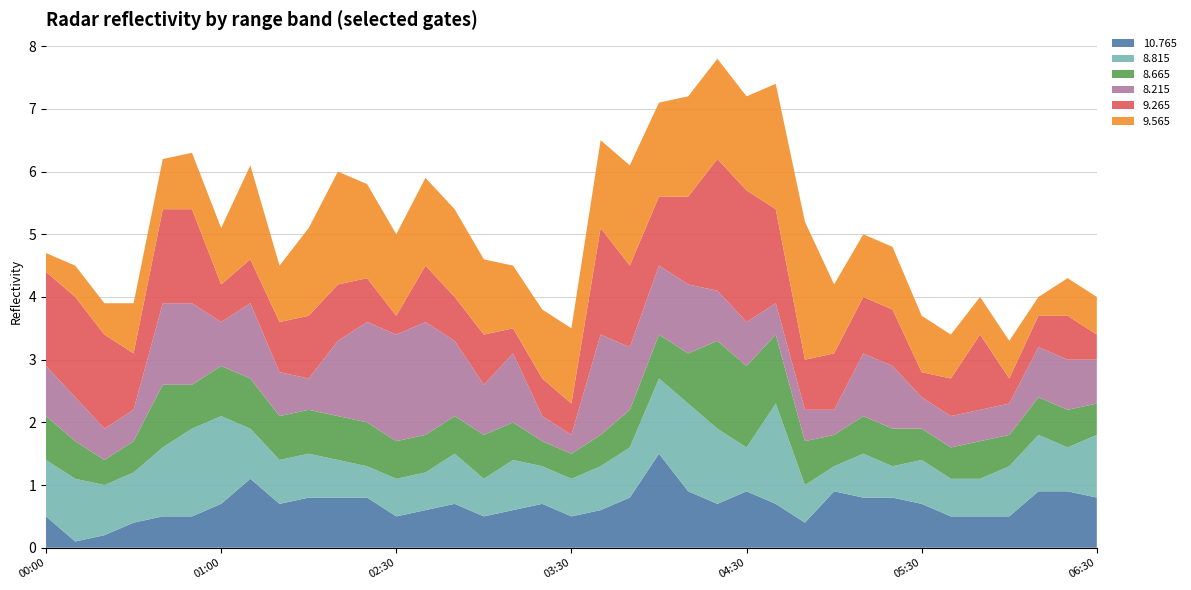

Reading right to left, what are all the values shown in this chart?

 10.765: 2005/07/06 06:30=0.8	2005/07/06 06:20=0.9	2005/07/06 06:10=0.9	2005/07/06 06:00=0.5	2005/07/06 05:50=0.5	2005/07/06 05:40=0.5	2005/07/06 05:30=0.7	2005/07/06 05:20=0.8	2005/07/06 05:10=0.8	2005/07/06 05:00=0.9	2005/07/06 04:50=0.4	2005/07/06 04:40=0.7	2005/07/06 04:30=0.9	2005/07/06 04:20=0.7	2005/07/06 04:10=0.9	2005/07/06 04:00=1.5	2005/07/06 03:50=0.8	2005/07/06 03:40=0.6	2005/07/06 03:30=0.5	2005/07/06 03:20=0.7	2005/07/06 03:10=0.6	2005/07/06 03:00=0.5	2005/07/06 02:50=0.7	2005/07/06 02:40=0.6	2005/07/06 02:30=0.5	2005/07/06 02:20=0.8	2005/07/06 02:10=0.8	2005/07/06 02:00=0.8	2005/07/06 01:20=0.7	2005/07/06 01:10=1.1	2005/07/06 01:00=0.7	2005/07/06 00:50=0.5	2005/07/06 00:40=0.5	2005/07/06 00:30=0.4	2005/07/06 00:20=0.2	2005/07/06 00:10=0.1	2005/07/06 00:00=0.5
  8.815: 2005/07/06 06:30=1.0	2005/07/06 06:20=0.7	2005/07/06 06:10=0.9	2005/07/06 06:00=0.8	2005/07/06 05:50=0.6	2005/07/06 05:40=0.6	2005/07/06 05:30=0.7	2005/07/06 05:20=0.5	2005/07/06 05:10=0.7	2005/07/06 05:00=0.4	2005/07/06 04:50=0.6	2005/07/06 04:40=1.6	2005/07/06 04:30=0.7	2005/07/06 04:20=1.2	2005/07/06 04:10=1.4	2005/07/06 04:00=1.2	2005/07/06 03:50=0.8	2005/07/06 03:40=0.7	2005/07/06 03:30=0.6	2005/07/06 03:20=0.6	2005/07/06 03:10=0.8	2005/07/06 03:00=0.6	2005/07/06 02:50=0.8	2005/07/06 02:40=0.6	2005/07/06 02:30=0.6	2005/07/06 02:20=0.5	2005/07/06 02:10=0.6	2005/07/06 02:00=0.7	2005/07/06 01:20=0.7	2005/07/06 01:10=0.8	2005/07/06 01:00=1.4	2005/07/06 00:50=1.4	2005/07/06 00:40=1.1	2005/07/06 00:30=0.8	2005/07/06 00:20=0.8	2005/07/06 00:10=1.0	2005/07/06 00:00=0.9
  8.665: 2005/07/06 06:30=0.5	2005/07/06 06:20=0.6	2005/07/06 06:10=0.6	2005/07/06 06:00=0.5	2005/07/06 05:50=0.6	2005/07/06 05:40=0.5	2005/07/06 05:30=0.5	2005/07/06 05:20=0.6	2005/07/06 05:10=0.6	2005/07/06 05:00=0.5	2005/07/06 04:50=0.7	2005/07/06 04:40=1.1	2005/07/06 04:30=1.3	2005/07/06 04:20=1.4	2005/07/06 04:10=0.8	2005/07/06 04:00=0.7	2005/07/06 03:50=0.6	2005/07/06 03:40=0.5	2005/07/06 03:30=0.4	2005/07/06 03:20=0.4	2005/07/06 03:10=0.6	2005/07/06 03:00=0.7	2005/07/06 02:50=0.6	2005/07/06 02:40=0.6	2005/07/06 02:30=0.6	2005/07/06 02:20=0.7	2005/07/06 02:10=0.7	2005/07/06 02:00=0.7	2005/07/06 01:20=0.7	2005/07/06 01:10=0.8	2005/07/06 01:00=0.8	2005/07/06 00:50=0.7	2005/07/06 00:40=1.0	2005/07/06 00:30=0.5	2005/07/06 00:20=0.4	2005/07/06 00:10=0.6	2005/07/06 00:00=0.7
  8.215: 2005/07/06 06:30=0.7	2005/07/06 06:20=0.8	2005/07/06 06:10=0.8	2005/07/06 06:00=0.5	2005/07/06 05:50=0.5	2005/07/06 05:40=0.5	2005/07/06 05:30=0.5	2005/07/06 05:20=1.0	2005/07/06 05:10=1.0	2005/07/06 05:00=0.4	2005/07/06 04:50=0.5	2005/07/06 04:40=0.5	2005/07/06 04:30=0.7	2005/07/06 04:20=0.8	2005/07/06 04:10=1.1	2005/07/06 04:00=1.1	2005/07/06 03:50=1.0	2005/07/06 03:40=1.6	2005/07/06 03:30=0.3	2005/07/06 03:20=0.4	2005/07/06 03:10=1.1	2005/07/06 03:00=0.8	2005/07/06 02:50=1.2	2005/07/06 02:40=1.8	2005/07/06 02:30=1.7	2005/07/06 02:20=1.6	2005/07/06 02:10=1.2	2005/07/06 02:00=0.5	2005/07/06 01:20=0.7	2005/07/06 01:10=1.2	2005/07/06 01:00=0.7	2005/07/06 00:50=1.3	2005/07/06 00:40=1.3	2005/07/06 00:30=0.5	2005/07/06 00:20=0.5	2005/07/06 00:10=0.7	2005/07/06 00:00=0.8
  9.265: 2005/07/06 06:30=0.4	2005/07/06 06:20=0.7	2005/07/06 06:10=0.5	2005/07/06 06:00=0.4	2005/07/06 05:50=1.2	2005/07/06 05:40=0.6	2005/07/06 05:30=0.4	2005/07/06 05:20=0.9	2005/07/06 05:10=0.9	2005/07/06 05:00=0.9	2005/07/06 04:50=0.8	2005/07/06 04:40=1.5	2005/07/06 04:30=2.1	2005/07/06 04:20=2.1	2005/07/06 04:10=1.4	2005/07/06 04:00=1.1	2005/07/06 03:50=1.3	2005/07/06 03:40=1.7	2005/07/06 03:30=0.5	2005/07/06 03:20=0.6	2005/07/06 03:10=0.4	2005/07/06 03:00=0.8	2005/07/06 02:50=0.7	2005/07/06 02:40=0.9	2005/07/06 02:30=0.3	2005/07/06 02:20=0.7	2005/07/06 02:10=0.9	2005/07/06 02:00=1.0	2005/07/06 01:20=0.8	2005/07/06 01:10=0.7	2005/07/06 01:00=0.6	2005/07/06 00:50=1.5	2005/07/06 00:40=1.5	2005/07/06 00:30=0.9	2005/07/06 00:20=1.5	2005/07/06 00:10=1.6	2005/07/06 00:00=1.5
  9.565: 2005/07/06 06:30=0.6	2005/07/06 06:20=0.6	2005/07/06 06:10=0.3	2005/07/06 06:00=0.6	2005/07/06 05:50=0.6	2005/07/06 05:40=0.7	2005/07/06 05:30=0.9	2005/07/06 05:20=1.0	2005/07/06 05:10=1.0	2005/07/06 05:00=1.1	2005/07/06 04:50=2.2	2005/07/06 04:40=2.0	2005/07/06 04:30=1.5	2005/07/06 04:20=1.6	2005/07/06 04:10=1.6	2005/07/06 04:00=1.5	2005/07/06 03:50=1.6	2005/07/06 03:40=1.4	2005/07/06 03:30=1.2	2005/07/06 03:20=1.1	2005/07/06 03:10=1.0	2005/07/06 03:00=1.2	2005/07/06 02:50=1.4	2005/07/06 02:40=1.4	2005/07/06 02:30=1.3	2005/07/06 02:20=1.5	2005/07/06 02:10=1.8	2005/07/06 02:00=1.4	2005/07/06 01:20=0.9	2005/07/06 01:10=1.5	2005/07/06 01:00=0.9	2005/07/06 00:50=0.9	2005/07/06 00:40=0.8	2005/07/06 00:30=0.8	2005/07/06 00:20=0.5	2005/07/06 00:10=0.5	2005/07/06 00:00=0.3